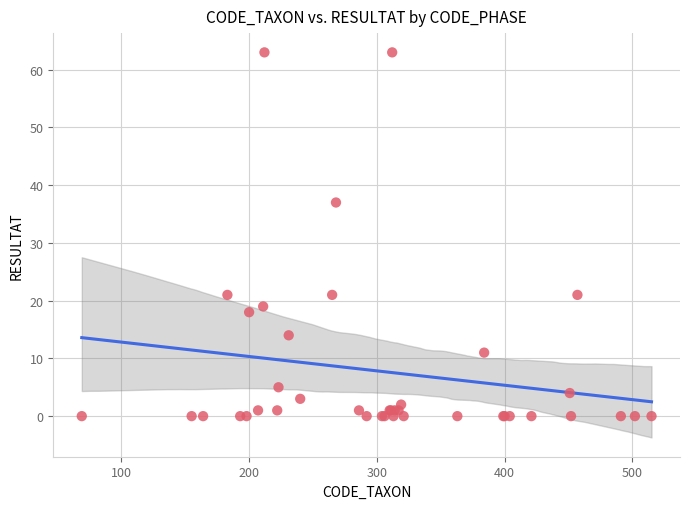

What Y value in the scatter plot is closest to 31?

37